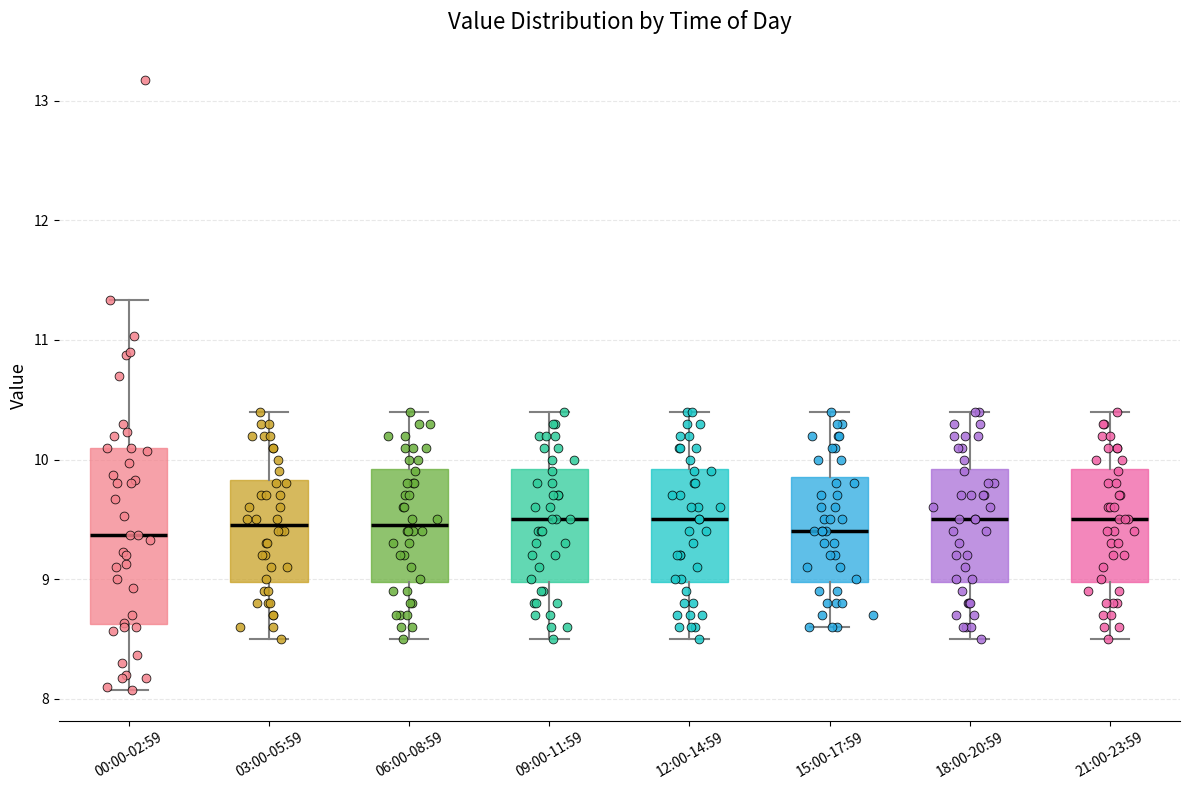

Reading left to right, transcribe this box plot: for each box, give where its median line is, the range the box spans, and where its two whiskers end, as read against the y-axis. The values are not printed on the chart, so give them approximately, as read against the axis.

00:00-02:59: median 9.4, box 8.6 to 10.1, whiskers 8.1 to 11.3
03:00-05:59: median 9.5, box 9.0 to 9.8, whiskers 8.5 to 10.4
06:00-08:59: median 9.5, box 9.0 to 9.9, whiskers 8.5 to 10.4
09:00-11:59: median 9.5, box 9.0 to 9.9, whiskers 8.5 to 10.4
12:00-14:59: median 9.5, box 9.0 to 9.9, whiskers 8.5 to 10.4
15:00-17:59: median 9.4, box 9.0 to 9.9, whiskers 8.6 to 10.4
18:00-20:59: median 9.5, box 9.0 to 9.9, whiskers 8.5 to 10.4
21:00-23:59: median 9.5, box 9.0 to 9.9, whiskers 8.5 to 10.4